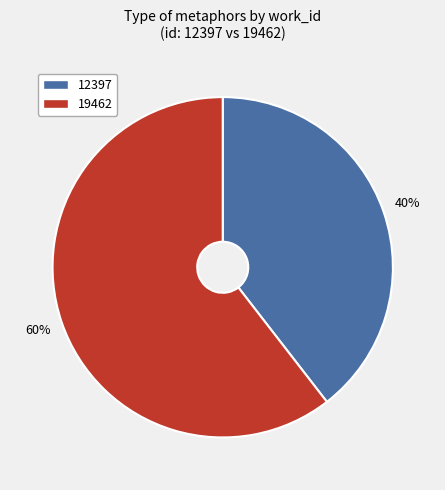

Between 19462 and 12397, which is larger?

19462